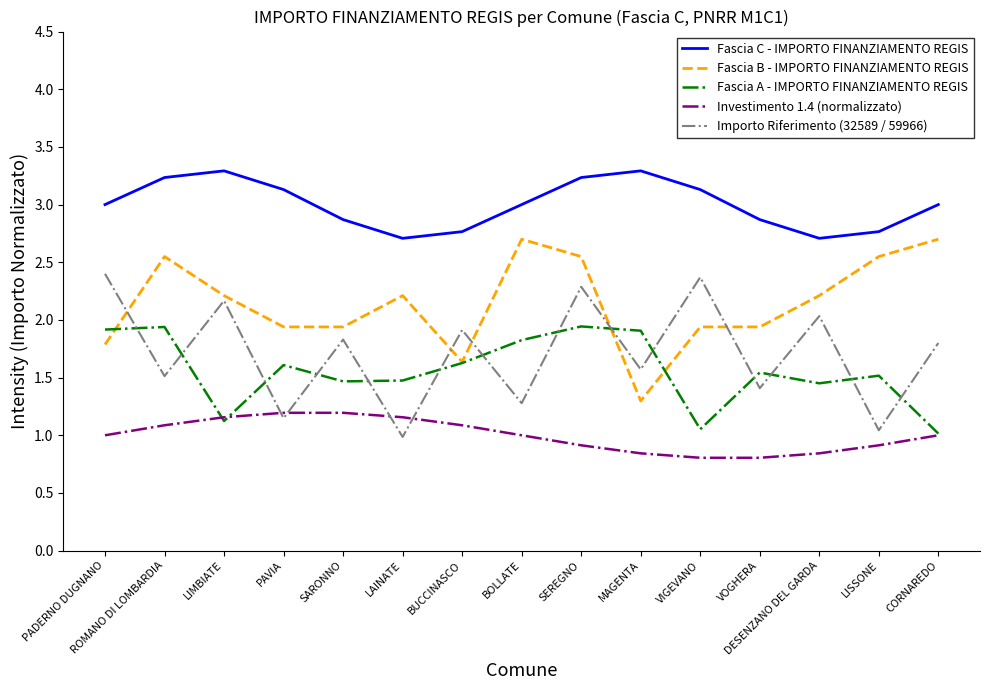

Between BUCCINASCO and VIGEVANO, which series saw the biggest shift?

Fascia A - IMPORTO FINANZIAMENTO REGIS